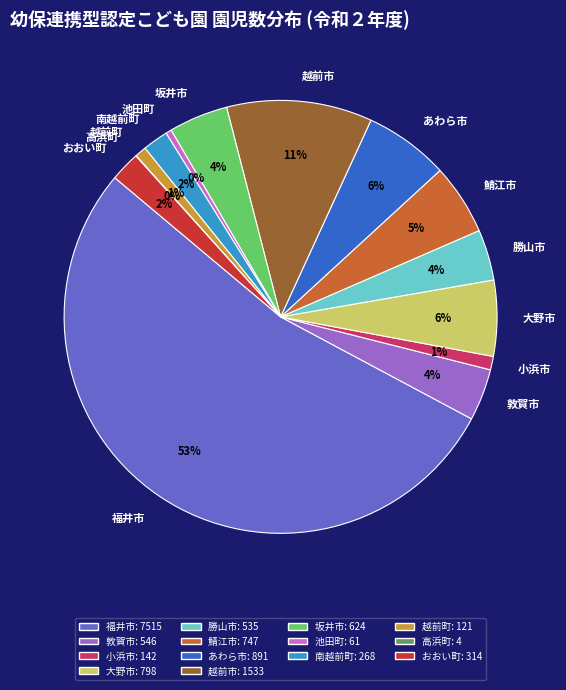

To the nearest percent, what is the average slice percentage?

7%